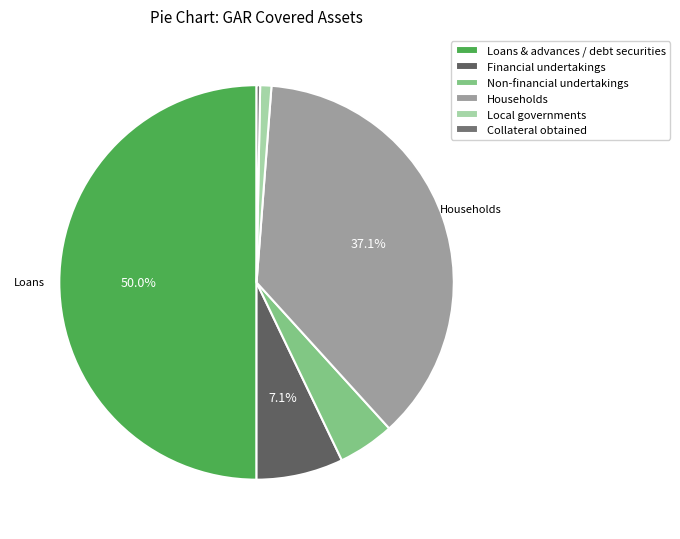

What is the ratio of the value at Collateral obtained to the value at Non-financial undertakings?

0.1